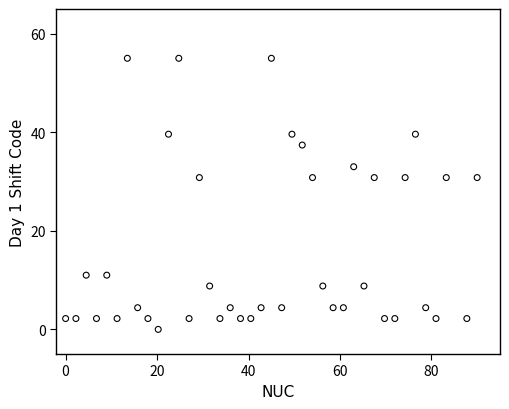

What is the range of X values (max minus min)?

90.0